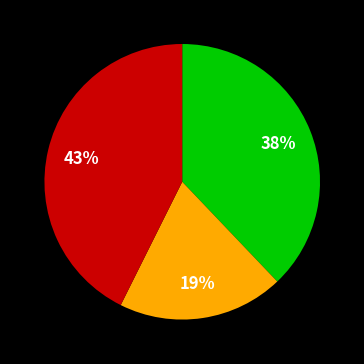

Is there a majority slice in this chart?

No